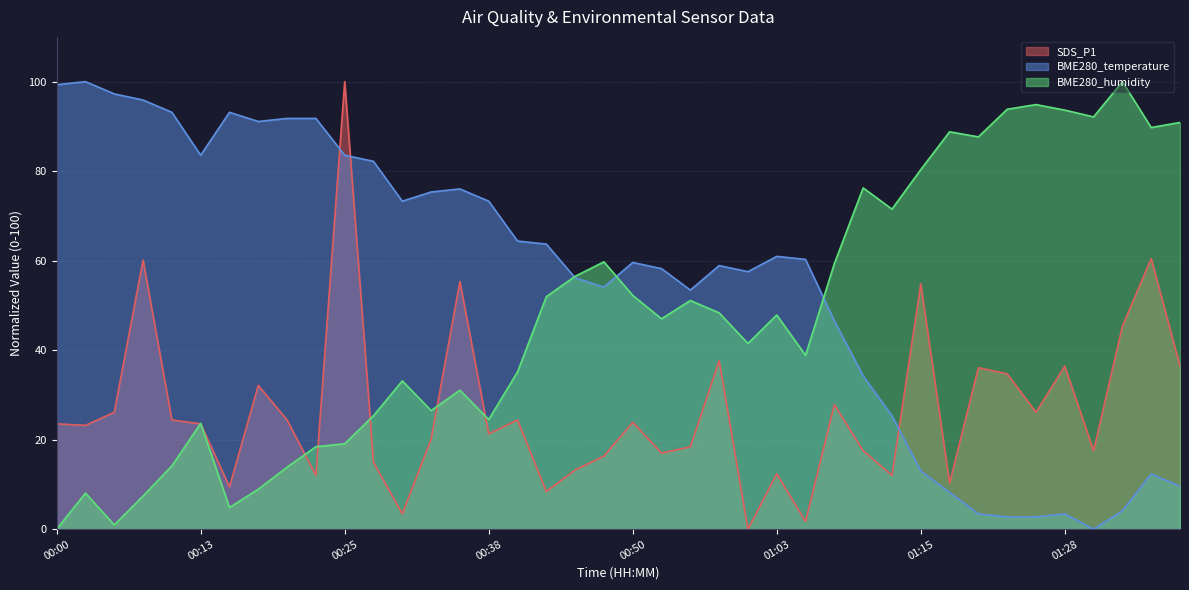

Reading left to right, extract all data points from this chart.

SDS_P1: 23.5	23.2	26.1	60.1	24.4	23.5	9.5	32.1	24.4	12.0	100.0	14.9	3.4	20.1	55.3	21.3	24.4	8.4	13.2	16.3	23.9	17.0	18.4	37.6	0.0	12.4	1.7	27.8	17.5	12.0	54.8	10.3	36.1	34.7	26.1	36.4	17.5	45.4	60.5	36.4
BME280_temperature: 99.3	100.0	97.3	95.9	93.2	83.6	93.2	91.1	91.8	91.8	83.6	82.2	73.3	75.3	76.0	73.3	64.4	63.7	56.2	54.1	59.6	58.2	53.4	58.9	57.5	61.0	60.3	46.6	34.2	25.3	13.0	8.2	3.4	2.7	2.7	3.4	0.0	4.1	12.3	9.6
BME280_humidity: 0.0	8.1	0.9	7.4	14.2	23.6	4.8	8.9	13.9	18.4	19.1	25.4	33.1	26.5	31.1	24.5	35.1	51.9	56.5	59.7	52.2	47.0	51.1	48.3	41.5	47.9	38.8	59.4	76.3	71.5	80.3	88.8	87.7	93.8	94.9	93.6	92.1	100.0	89.7	90.9